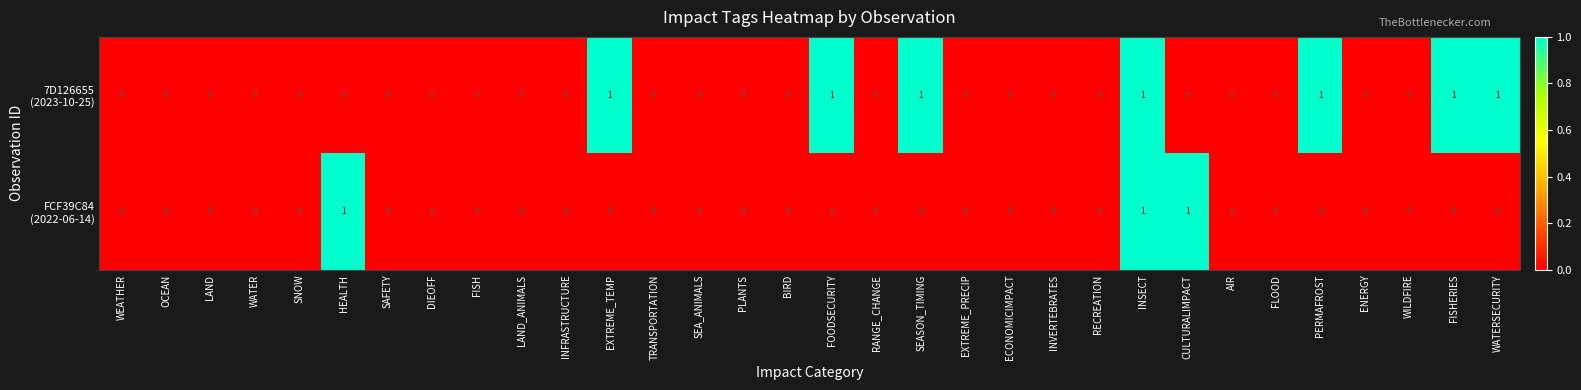

How many data points does each series have?

32